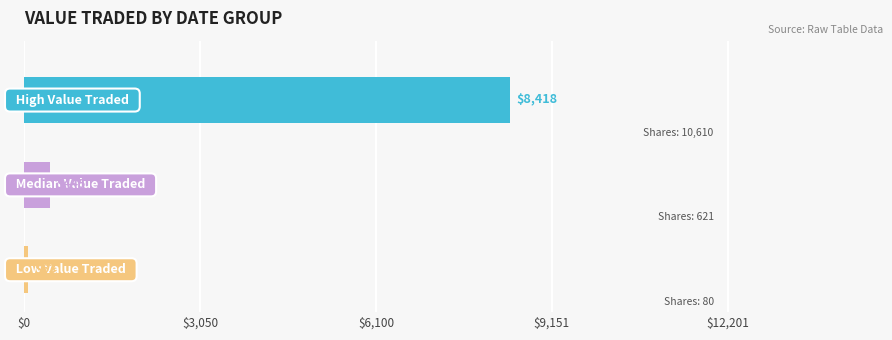

What is the average value?

2975